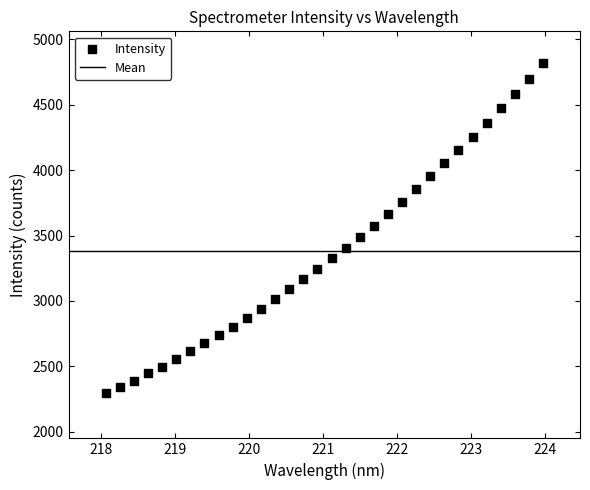

What is the range of X values (max minus min)?

5.9